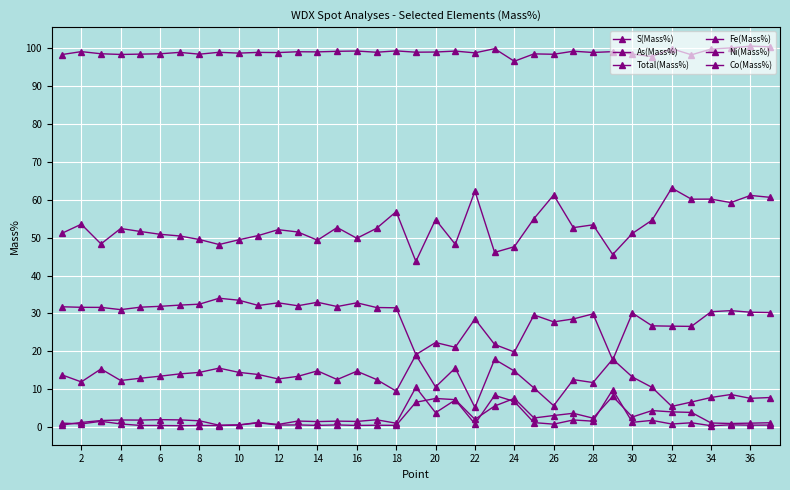

What is the average value of the Total(Mass%) series?

99.0